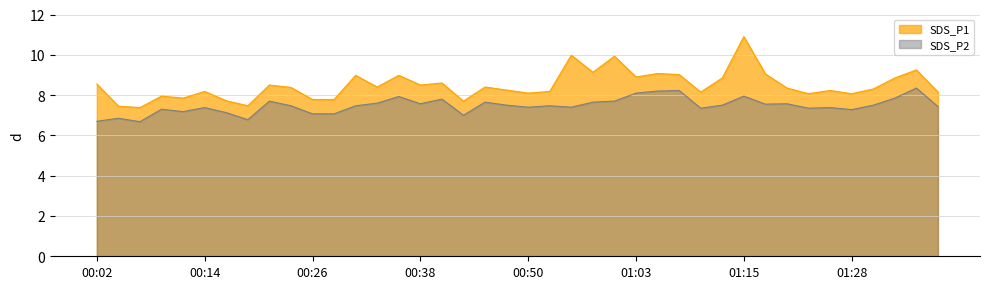

Which series has the widest spread of values?

SDS_P1